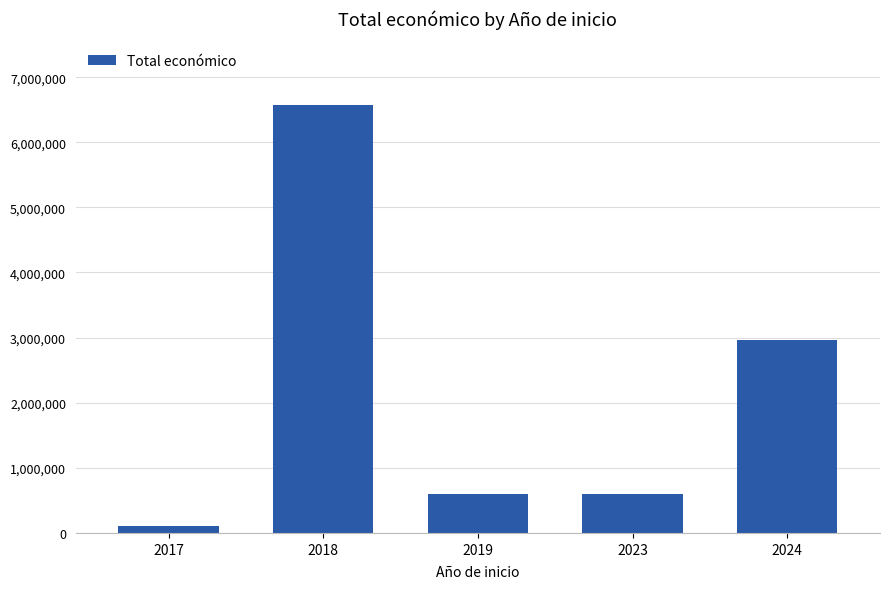

What is the greatest value displayed?

6565448